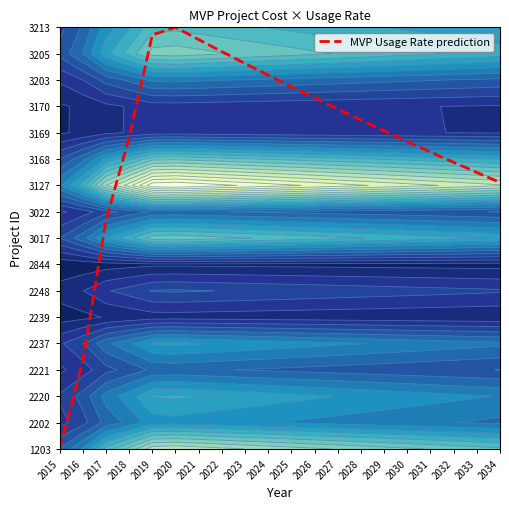

What is the ratio of the value at 2016 to the value at 2028?

0.3